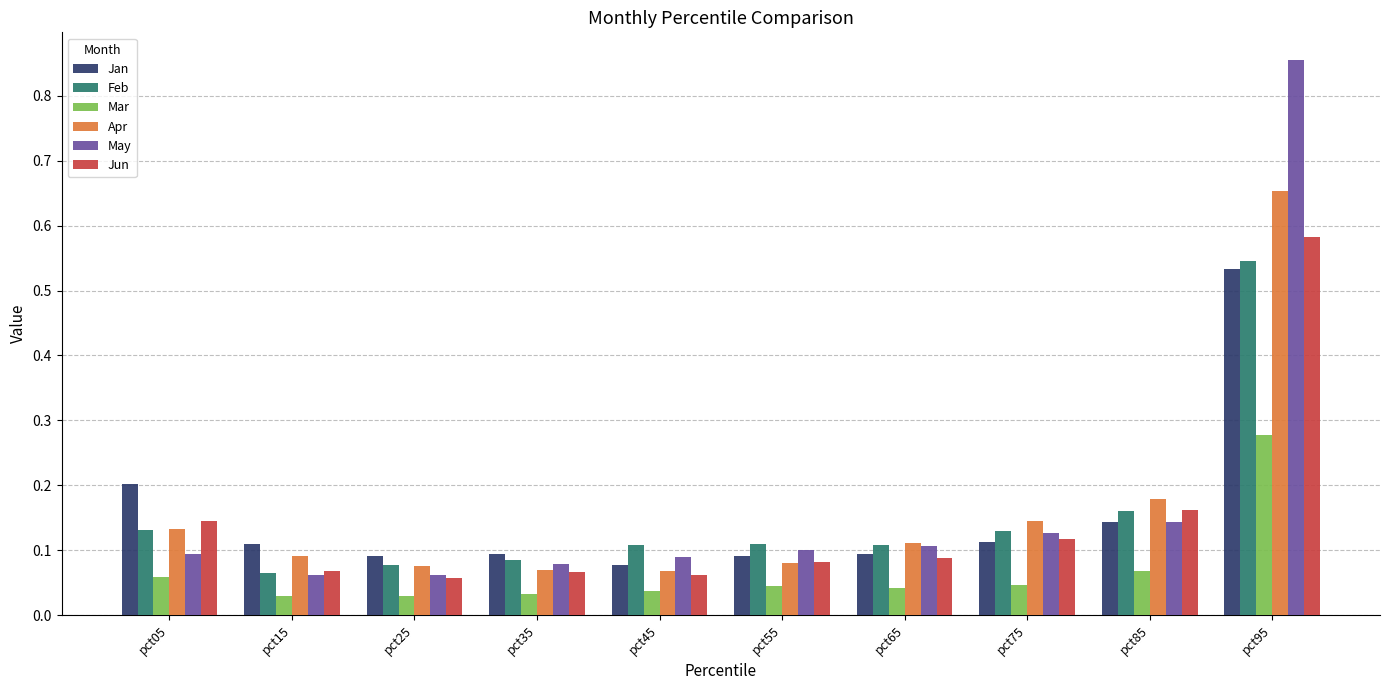

Is the value of Apr at pct05 greater than the value of Jan at pct35?

Yes